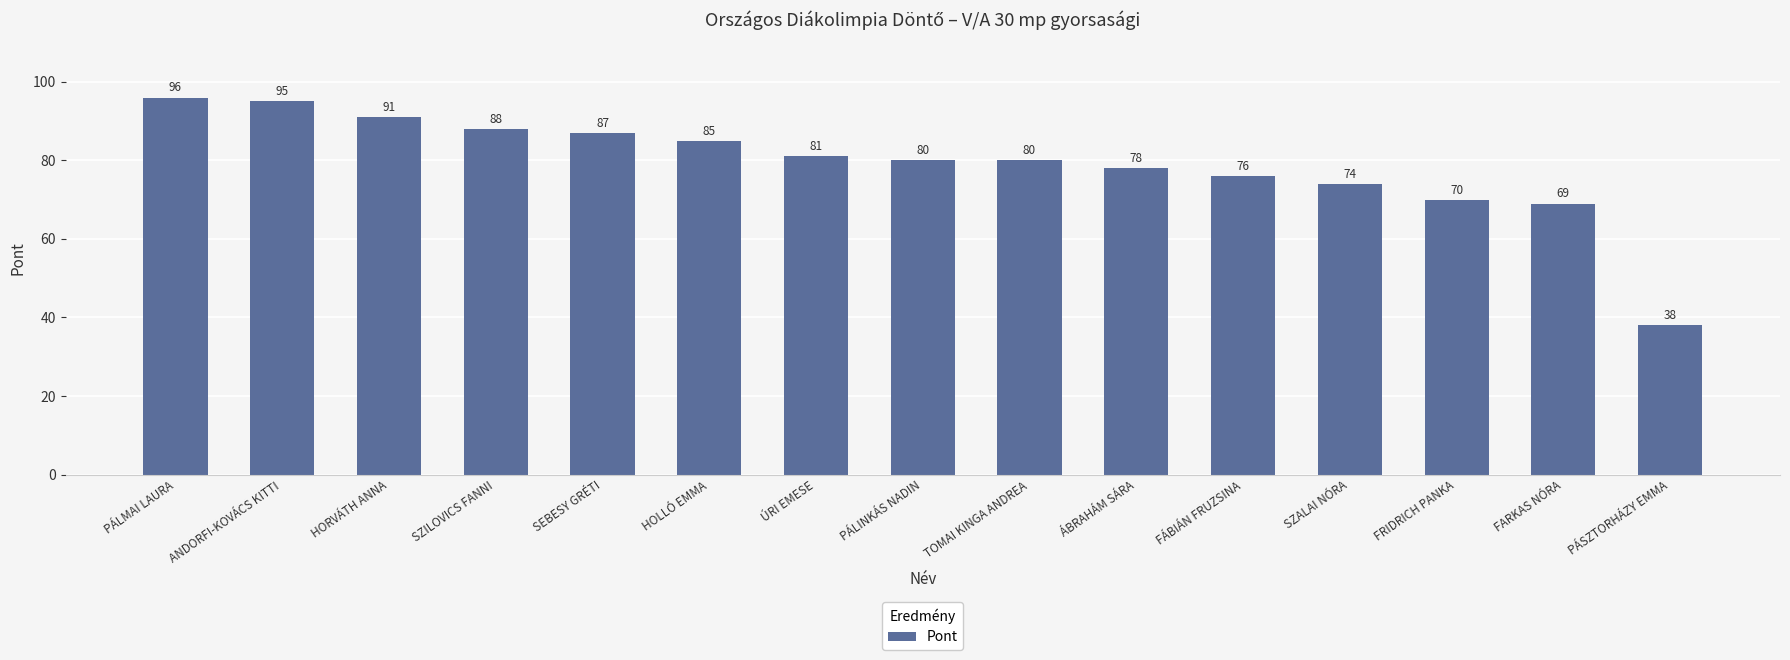

Reading left to right, what are all the values shown in this chart?

PÁLMAI LAURA=96	ANDORFI-KOVÁCS KITTI=95	HORVÁTH ANNA=91	SZILOVICS FANNI=88	SEBESY GRÉTI=87	HOLLÓ EMMA=85	ÚRI EMESE=81	PÁLINKÁS NADIN=80	TOMAI KINGA ANDREA=80	ÁBRAHÁM SÁRA=78	FÁBIÁN FRUZSINA=76	SZALAI NÓRA=74	FRIDRICH PANKA=70	FARKAS NÓRA=69	PÁSZTORHÁZY EMMA=38